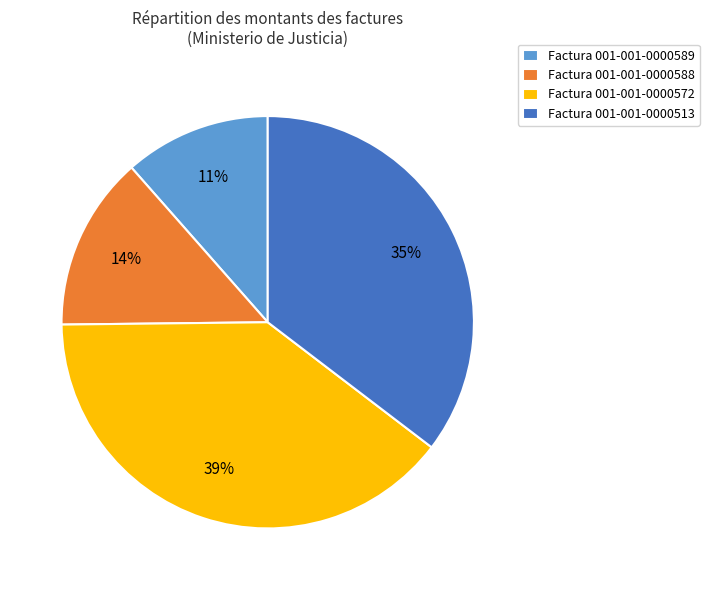

What percentage is the Factura 001-001-0000513 slice, to the nearest percent?

35%